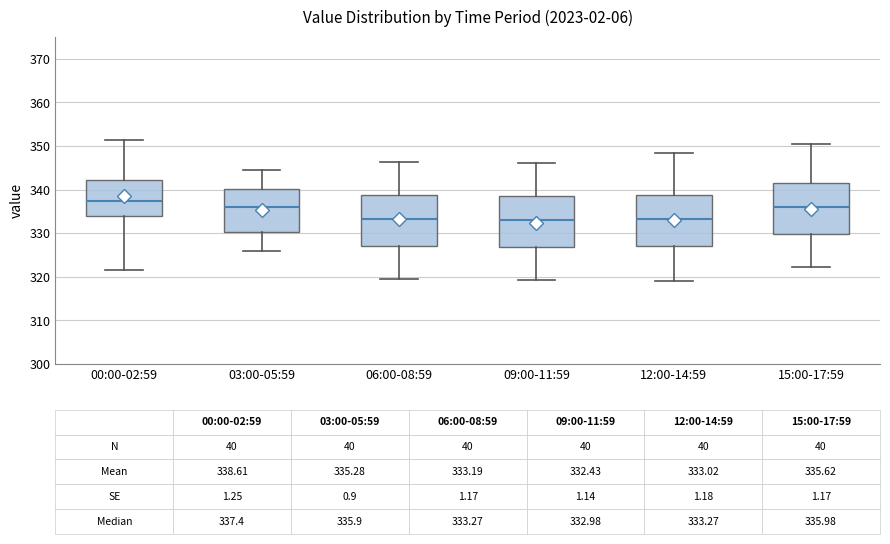

Which box has the highest median line?

00:00-02:59